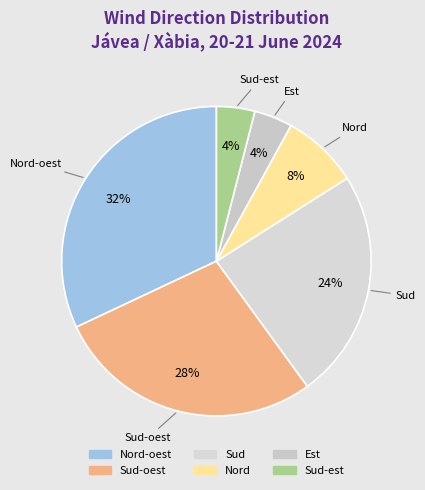

How many slices are in this pie chart?

6